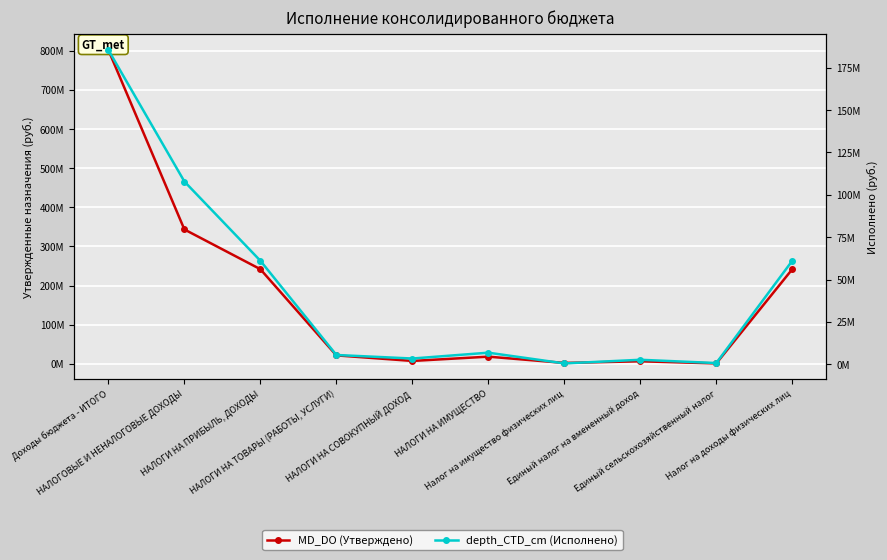

How many data points does each series have?

10